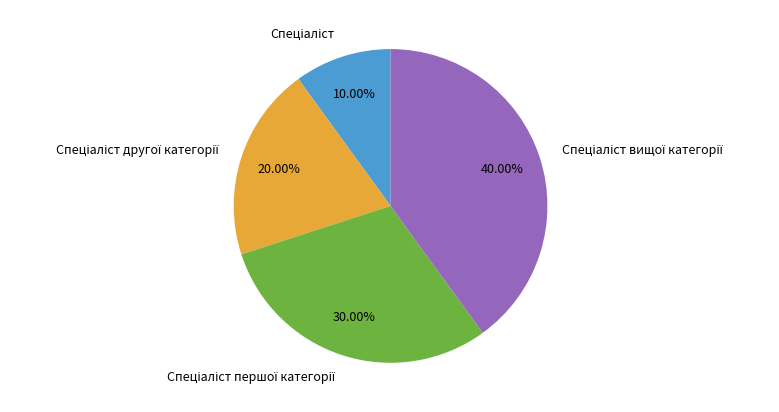

Does any single category account for the majority?

No